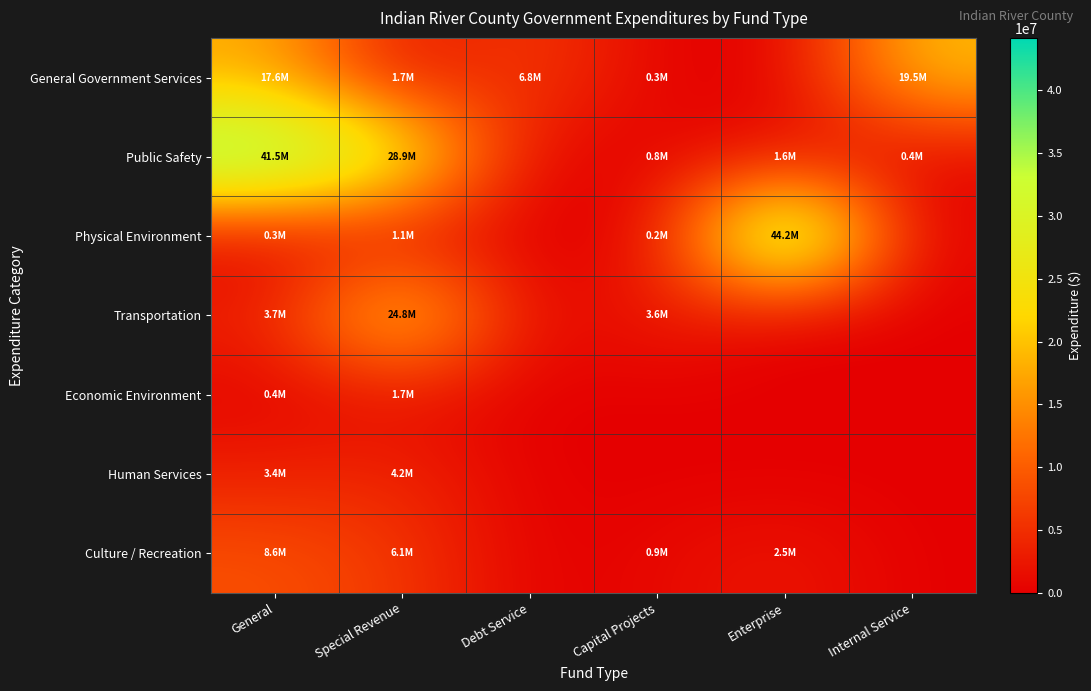

Which series changed the most between Debt Service and Enterprise?

Physical Environment